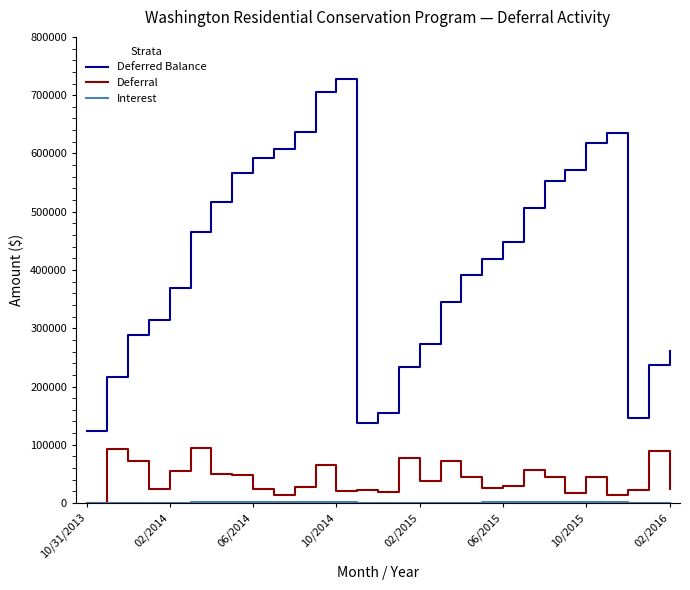

True or false: Deferred Balance and Deferral cross at least once.

False